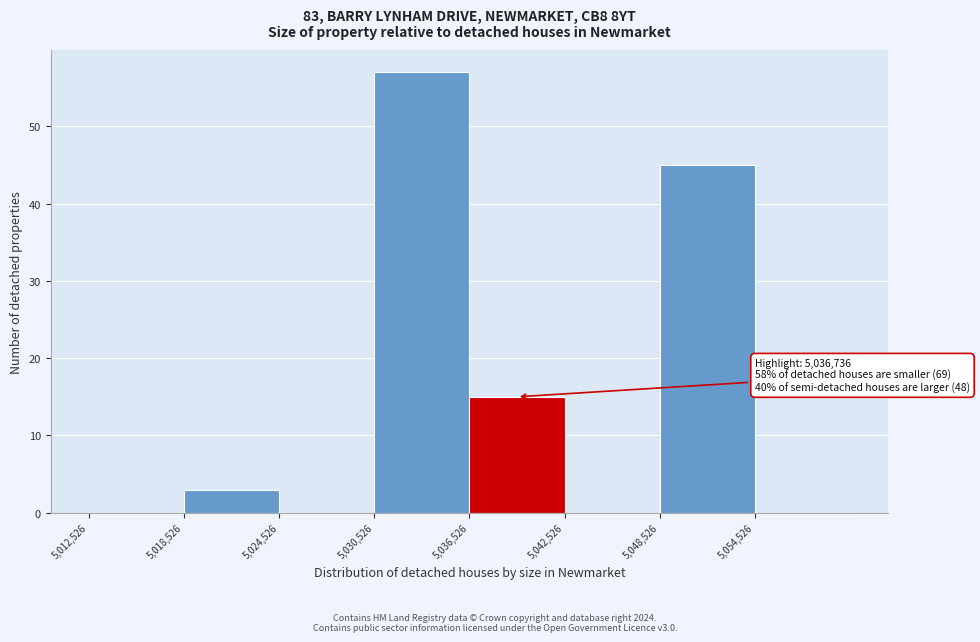

Over which range of the x-axis is the bar tallest?

5031000 to 5037000